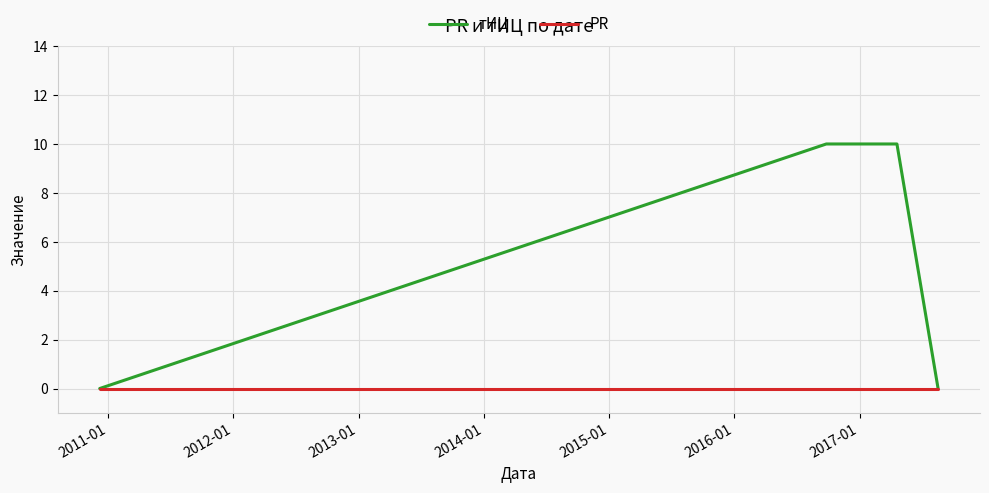

How many values in the тИЦ series are below 10?

2